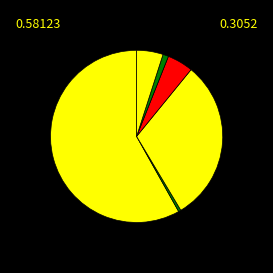

Is there a majority slice in this chart?

Yes